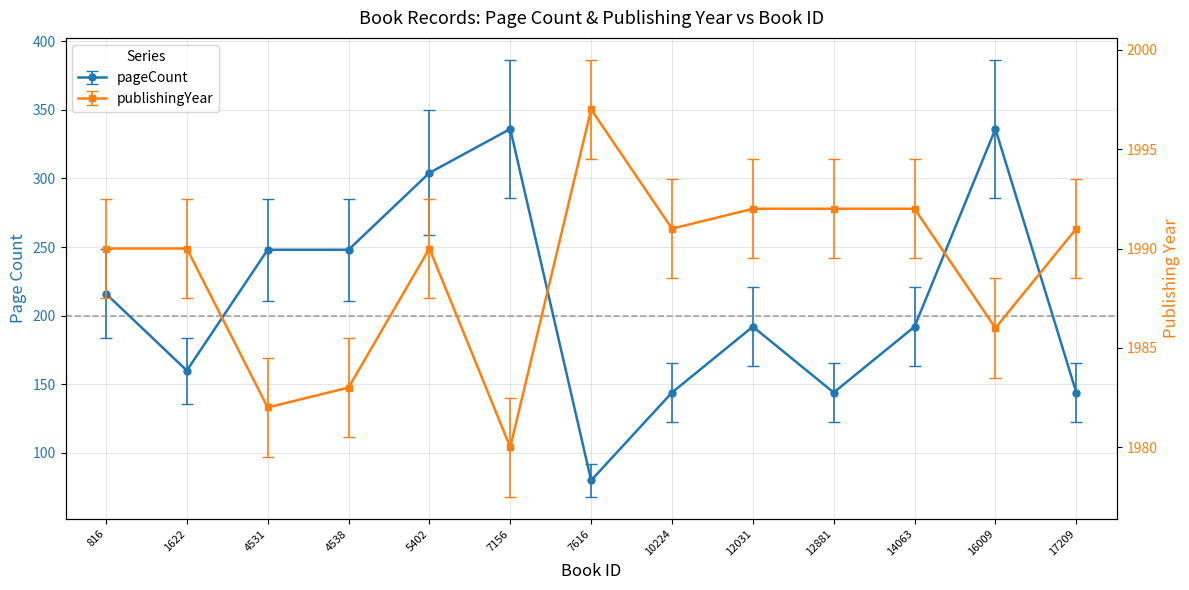

How many series are shown in this chart?

2